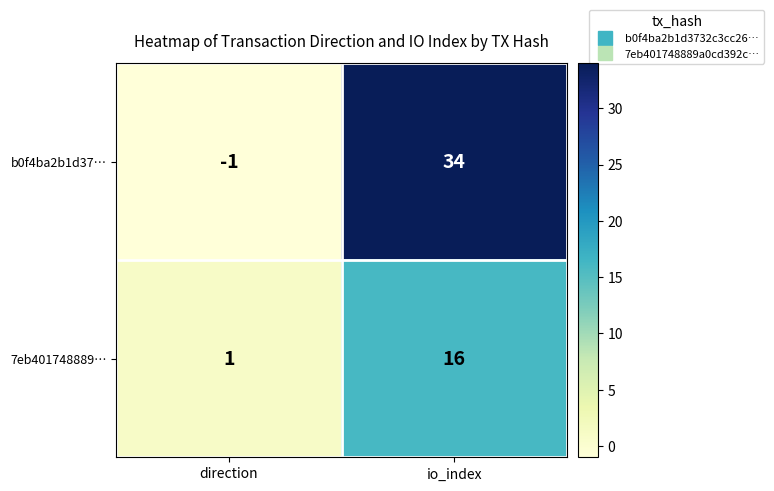

List the series in order of their overall mean, highest first.

b0f4ba2b1d37…, 7eb401748889…